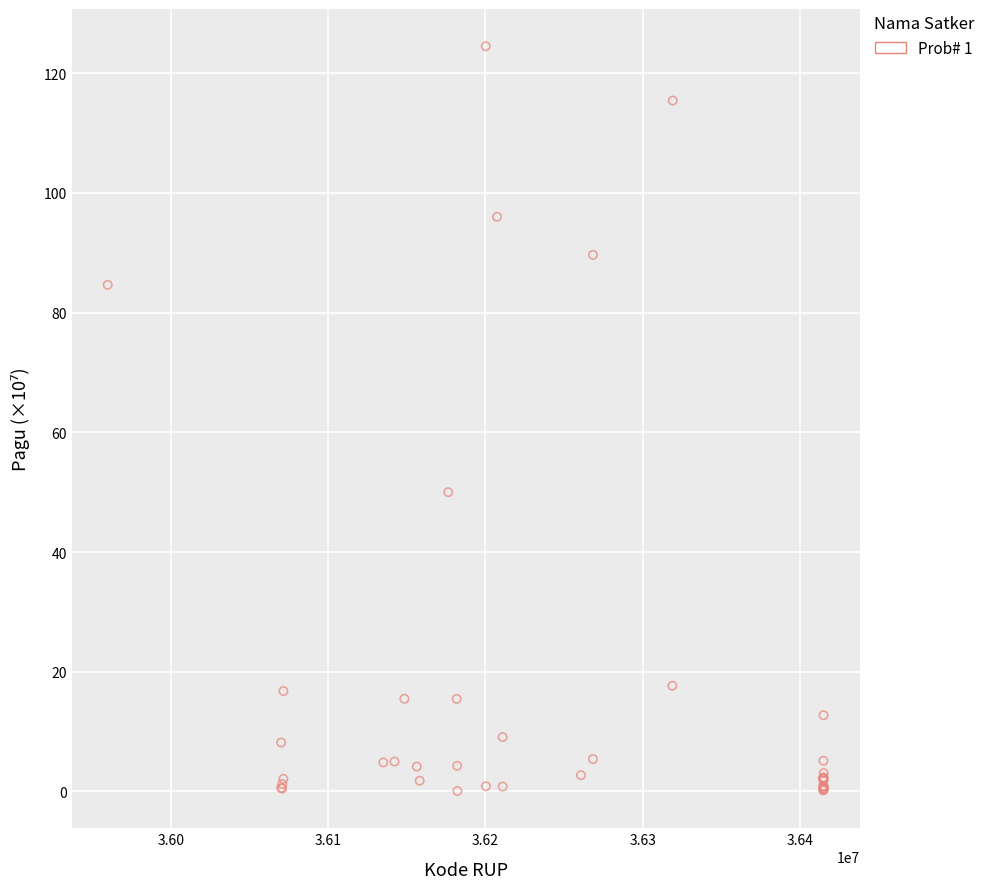

What Y value in the scatter plot is closest to 62?

50.0